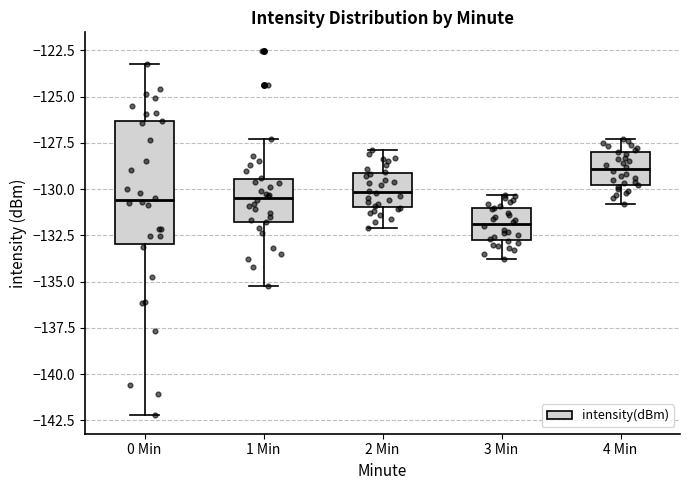

Reading left to right, read every box against the y-axis: the position of its median line, the range the box covers, and the ends of its whiskers. The values are not printed on the chart, so give them approximately, as read against the axis.

0 Min: median -130.5, box -133.0 to -126.5, whiskers -142.0 to -123.5
1 Min: median -130.5, box -132.0 to -129.5, whiskers -135.0 to -127.5
2 Min: median -130.0, box -131.0 to -129.0, whiskers -132.0 to -128.0
3 Min: median -132.0, box -133.0 to -131.0, whiskers -134.0 to -130.5
4 Min: median -129.0, box -130.0 to -128.0, whiskers -131.0 to -127.5